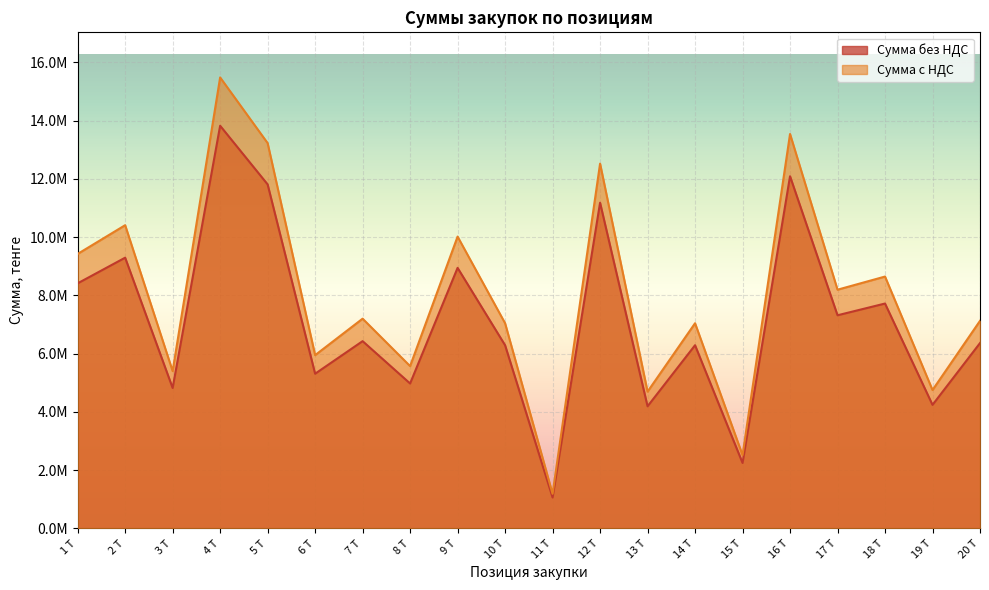

Which series changed the most between 1 Т and 10 Т?

Сумма с НДС